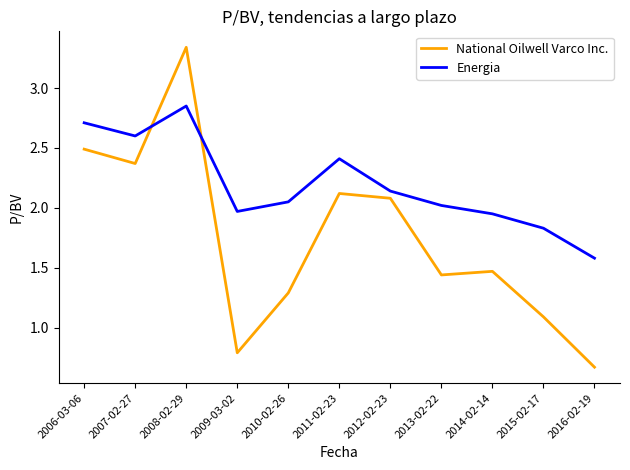

In Energia, how many points are higher than both neighbors (excluding endpoints)?

2